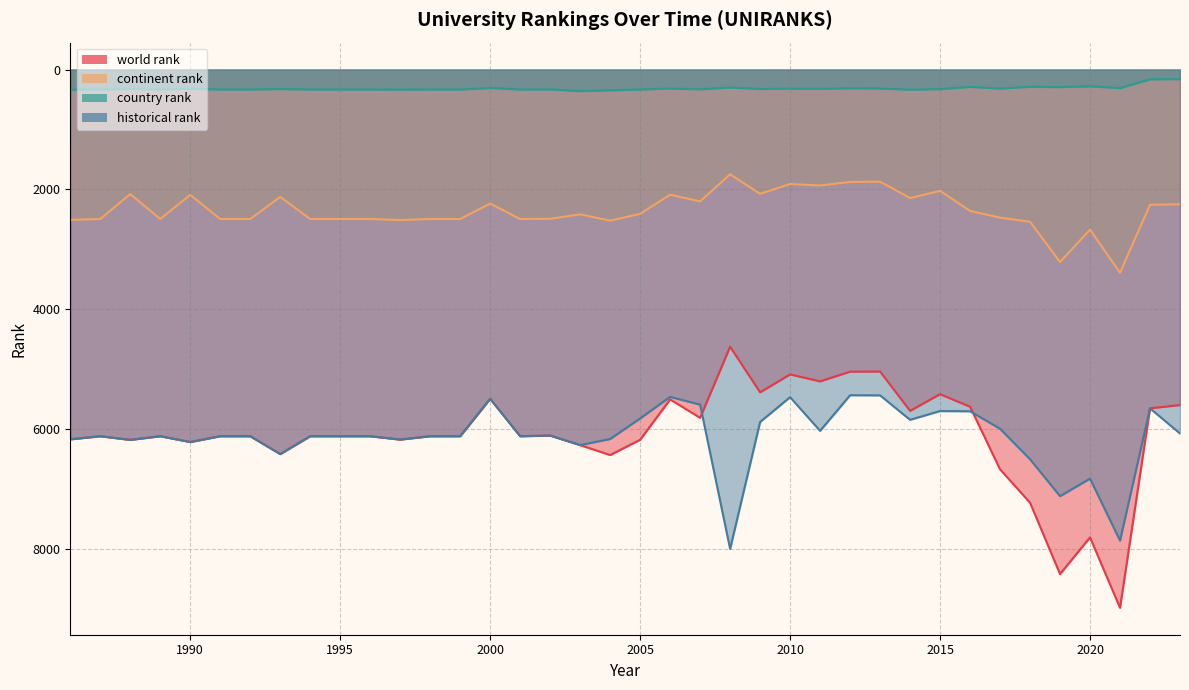

How many data points in historical rank are above 6116?

12